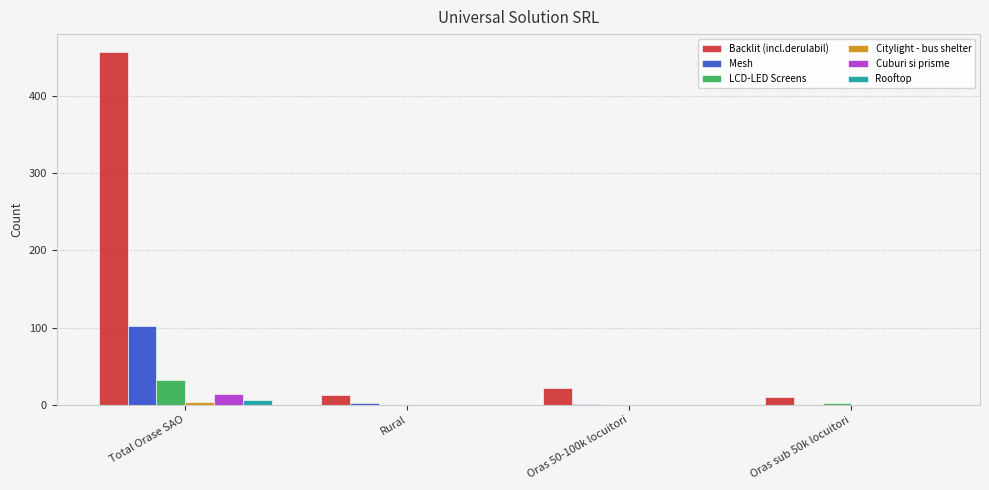

At which category is the sum across all series the highest?

Total Orase SAO